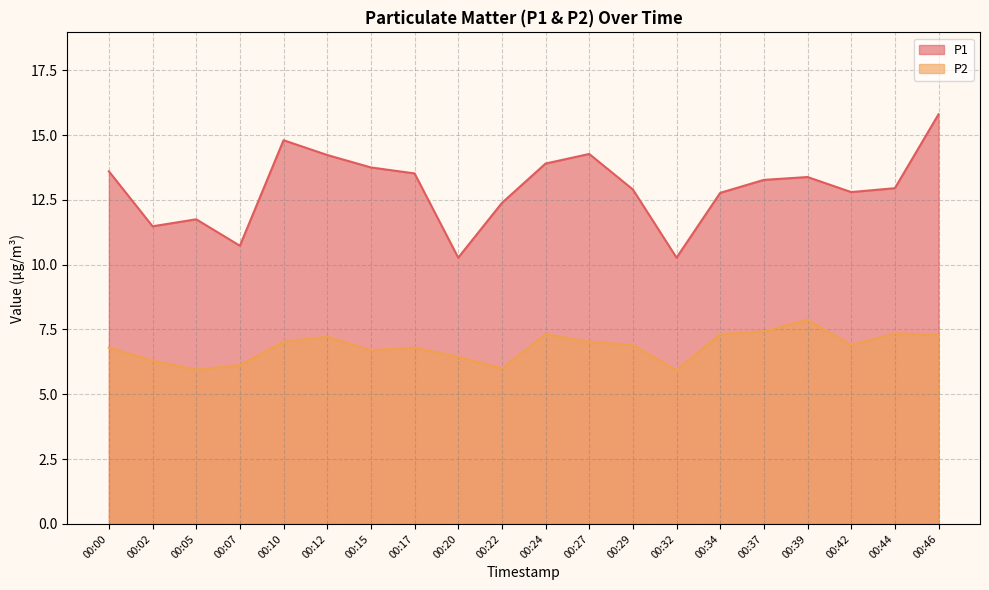

True or false: P2 has more than 0 points higher than both neighbors.

True